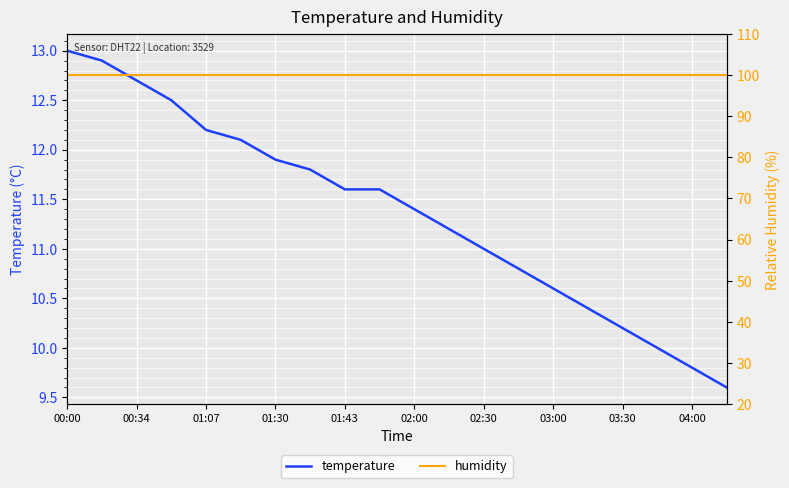

The temperature series shows 9.8 at 04:00. True or false?

True